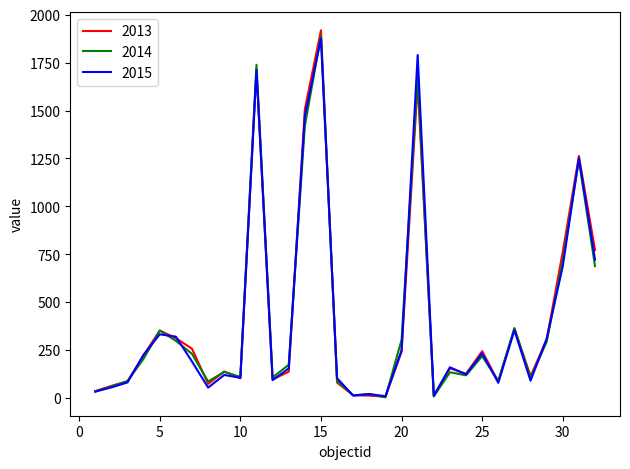

At how many categories does at least one series exceed 1190?

5